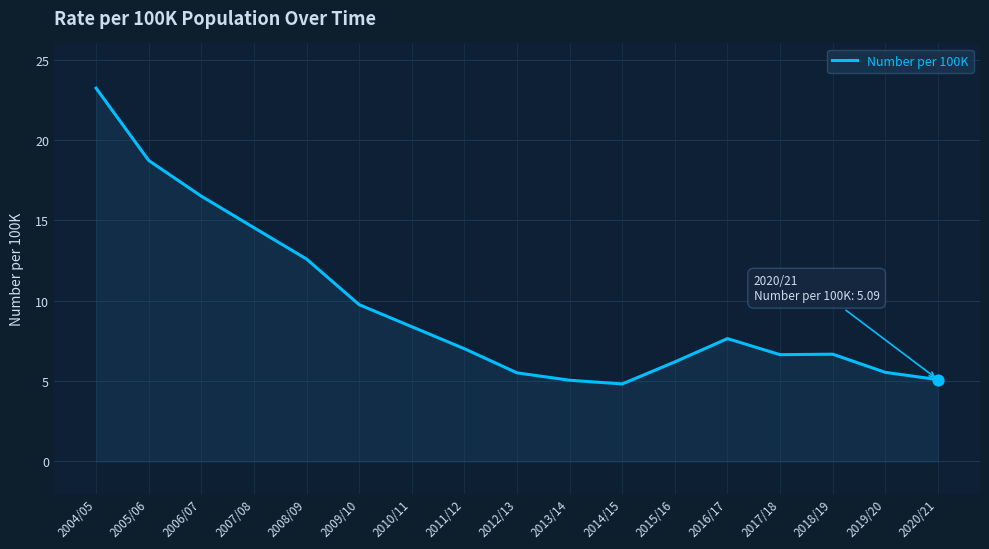

Approximately how many times larger is the value at 2007/08 compared to 2018/19?

2.2